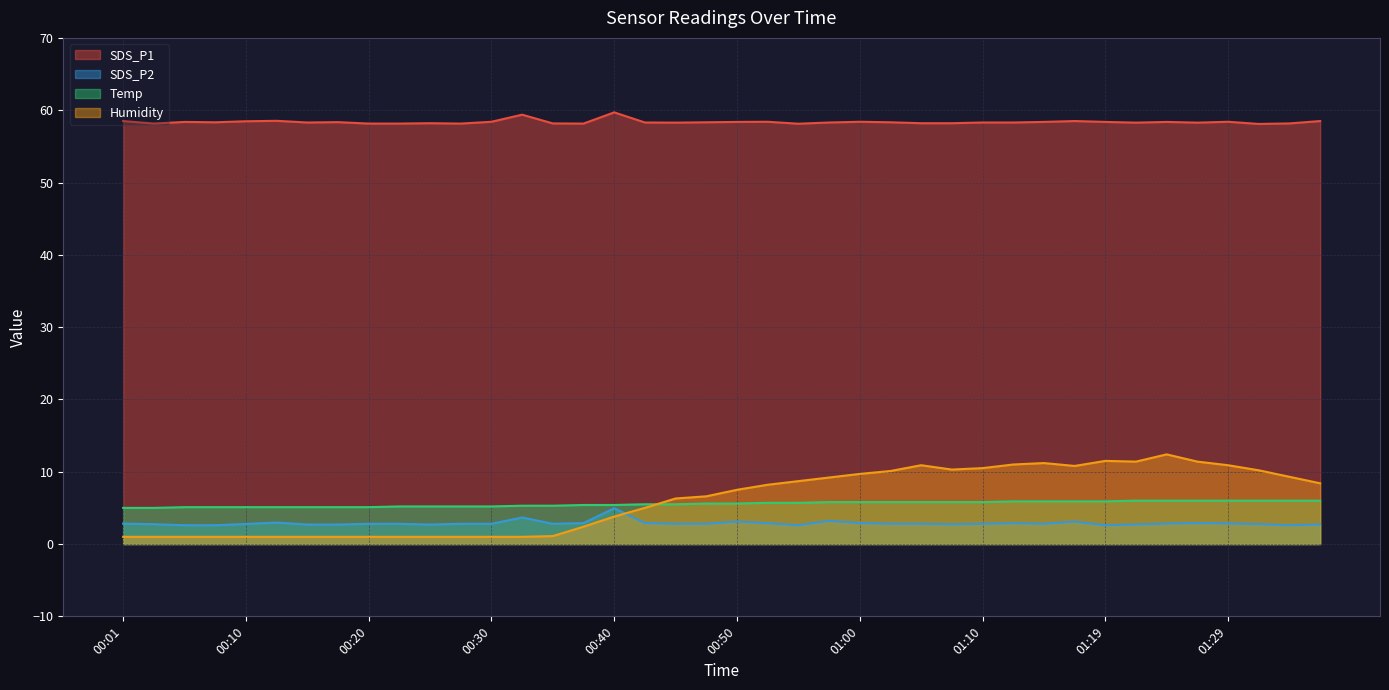

List the labels in order of SDS_P1 value, largest first.

00:40, 00:33, 00:13, 00:01, 01:17, 01:36, 00:10, 00:30, 00:52, 01:00, 01:29, 00:05, 00:50, 01:14, 01:19, 01:24, 00:18, 00:08, 00:47, 01:02, 00:15, 00:42, 00:57, 01:10, 01:12, 00:45, 01:22, 01:27, 00:25, 01:05, 01:07, 00:35, 01:34, 00:03, 00:20, 00:23, 00:28, 00:38, 00:55, 01:32